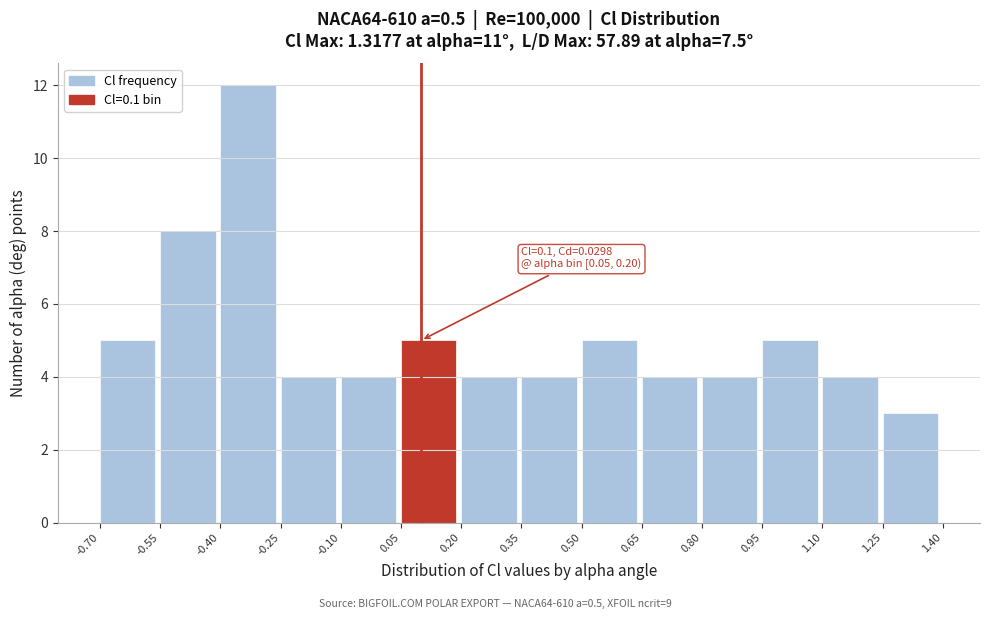

Over which range of the x-axis is the bar tallest?

-0.40 to -0.25